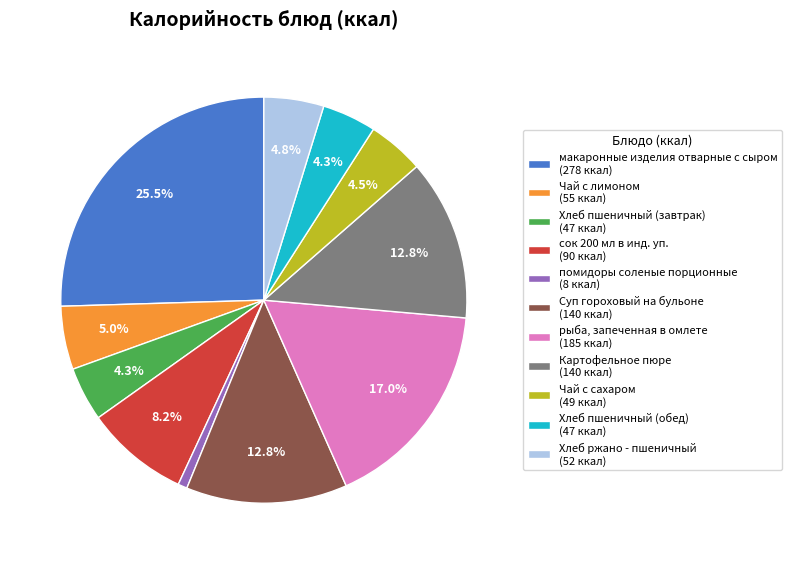

To the nearest percent, what is the average slice percentage?

9%